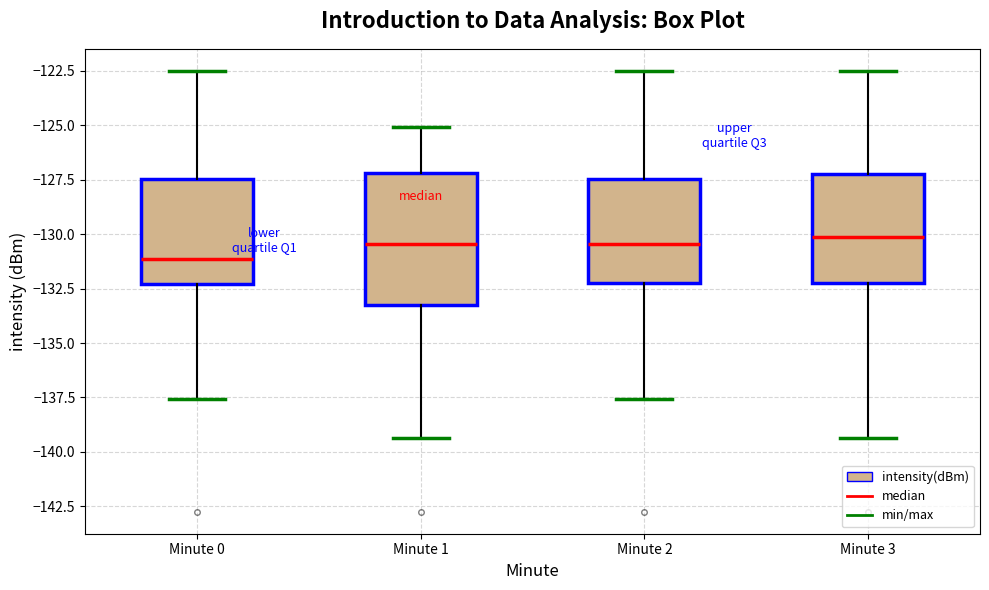

Which box is the tallest, from its lower edge to its upper edge?

Minute 1